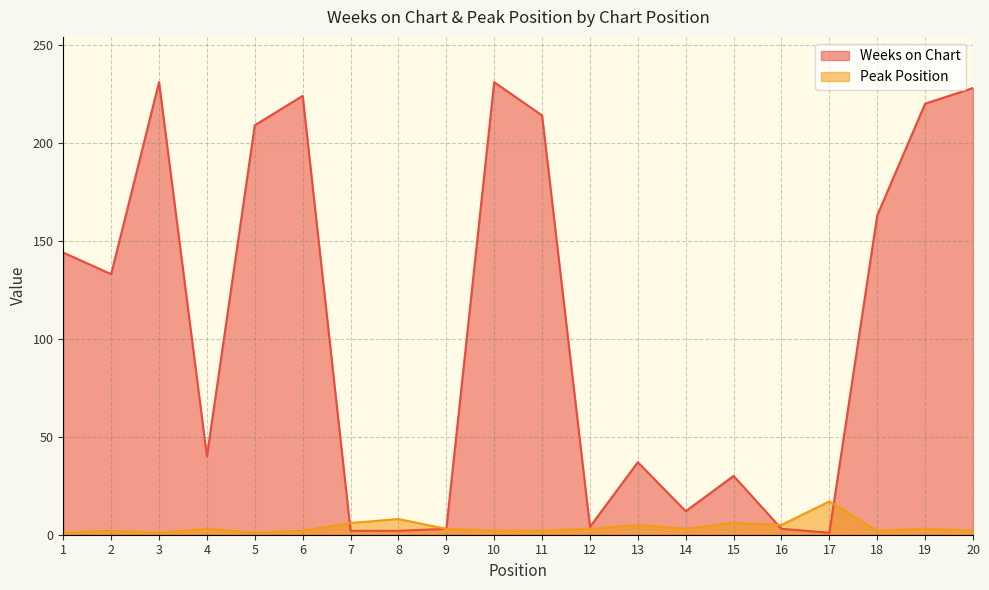

True or false: Weeks on Chart has a value of 163 at 18.

True